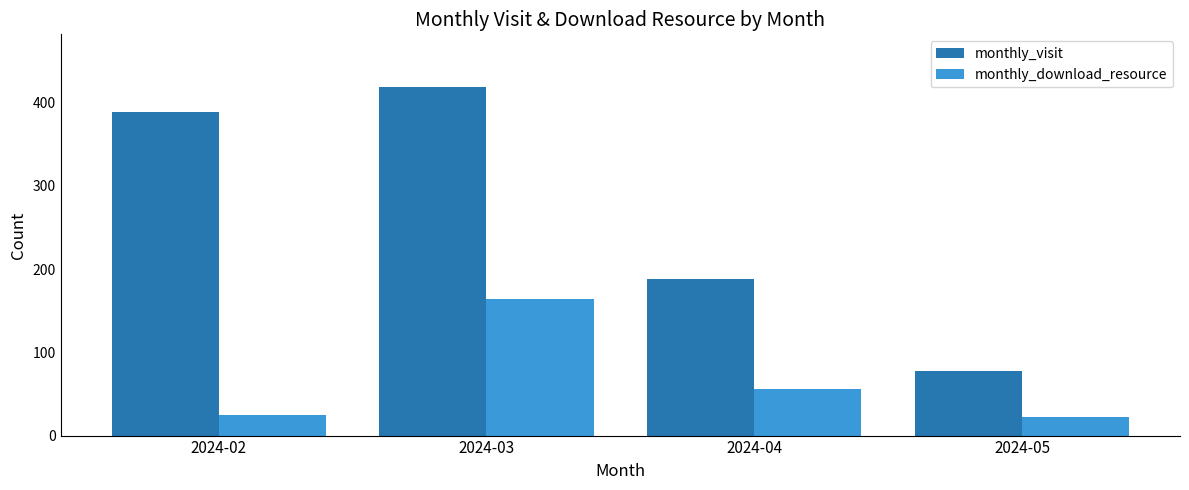

Which series has the largest total across all categories?

monthly_visit